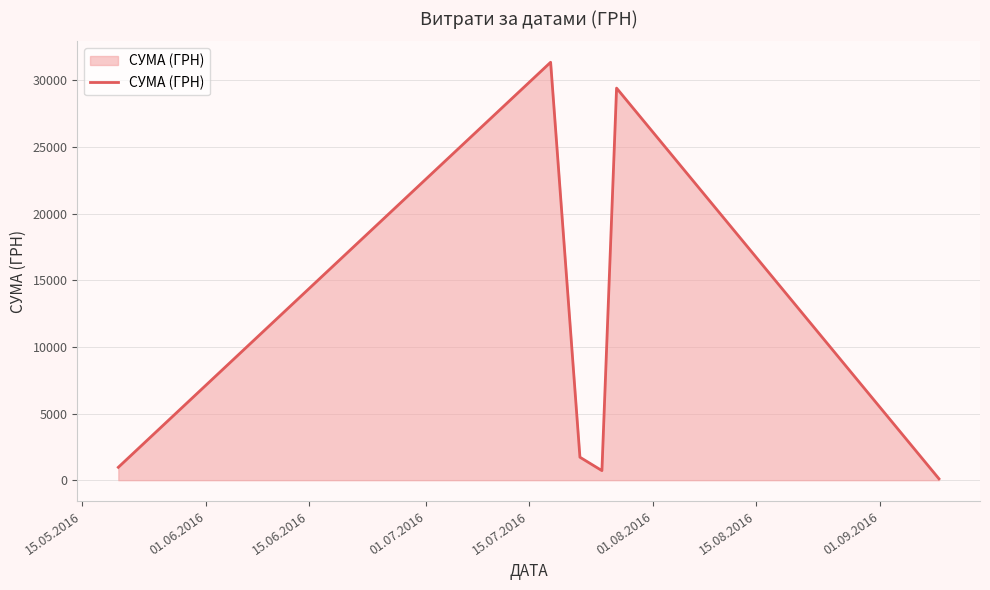

What is the greatest value displayed?

31363.0